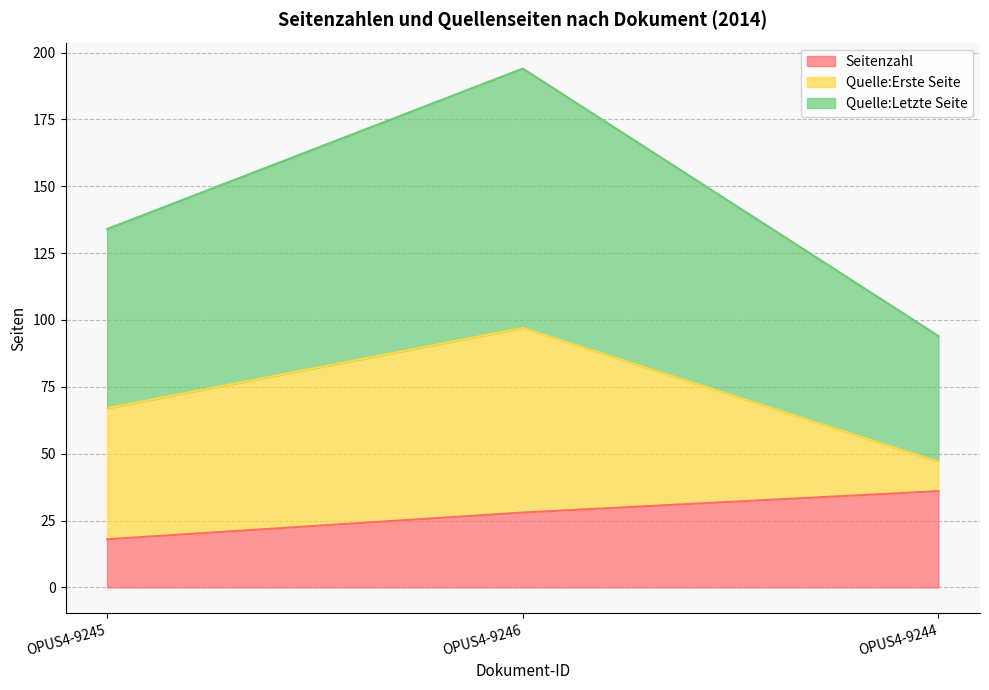

What is the value of the Seitenzahl point at the 3rd from the left?

36